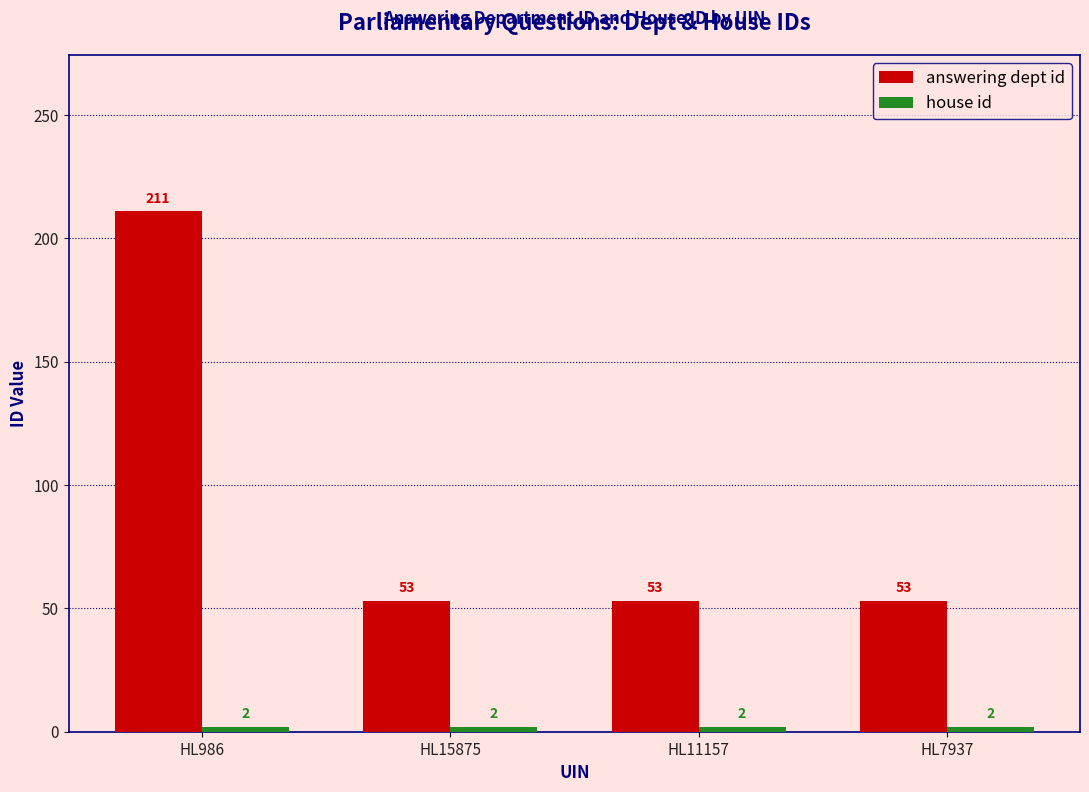

Between HL986 and HL15875, which series saw the biggest shift?

answering dept id